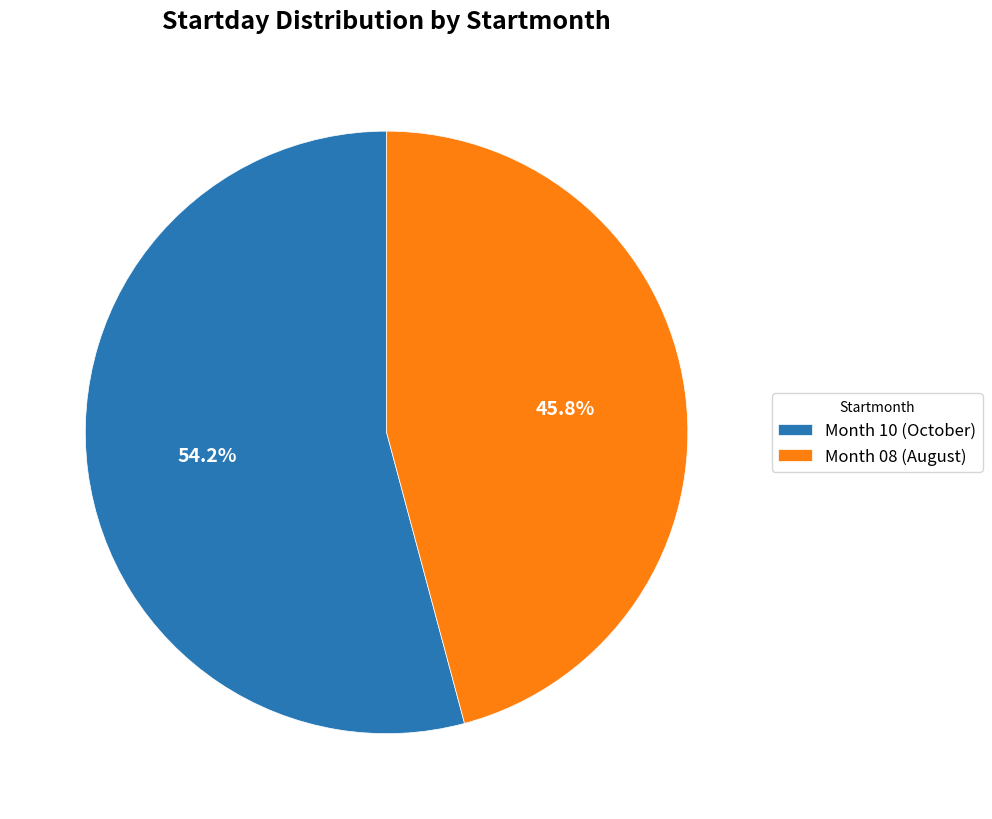

What is the ratio of the value at Month 08 (August) to the value at Month 10 (October)?

0.8